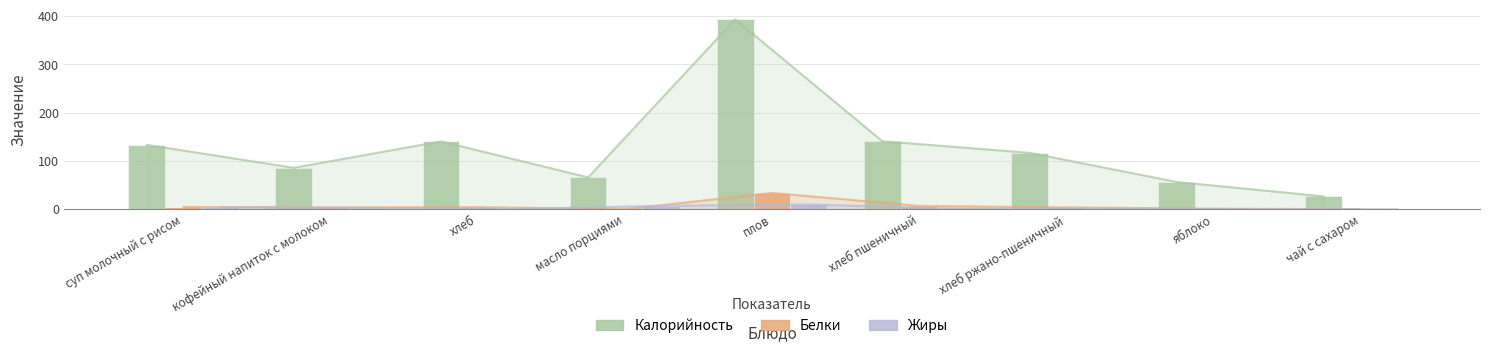

The Жиры series shows 0.7 at кофейный напиток с молоком. True or false?

False